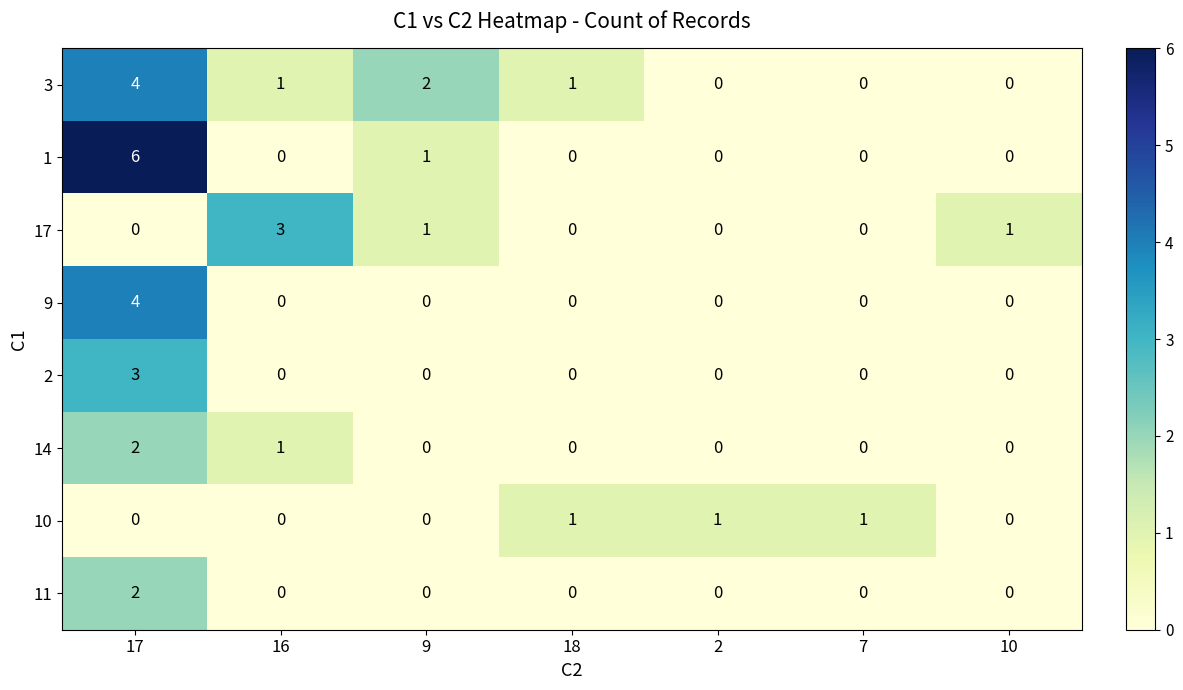

The 2 series shows -2 at 16. True or false?

False